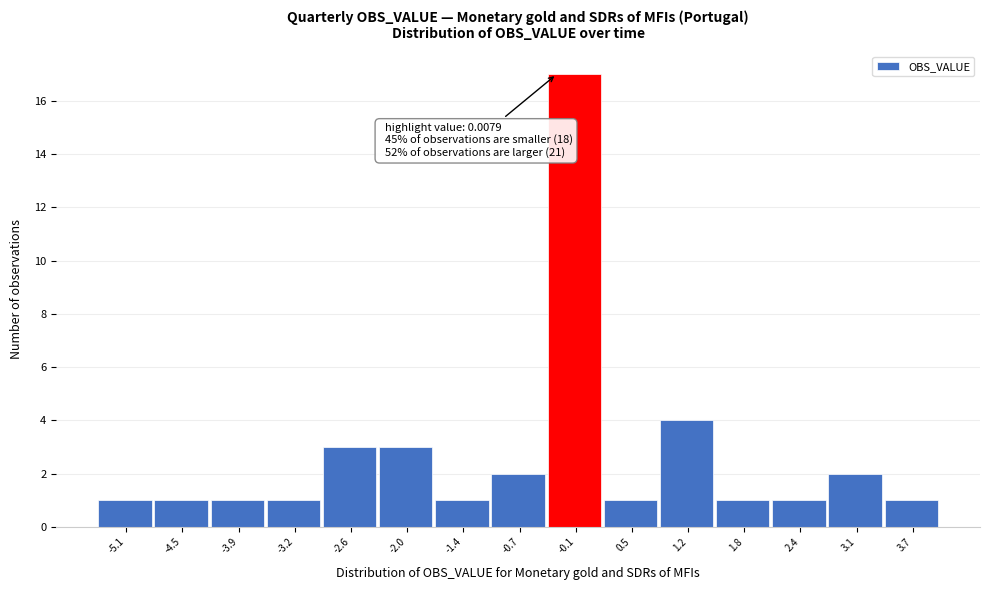

Reading right to left, transcribe all the data shown in this chart.

1	2	1	1	4	1	17	2	1	3	3	1	1	1	1